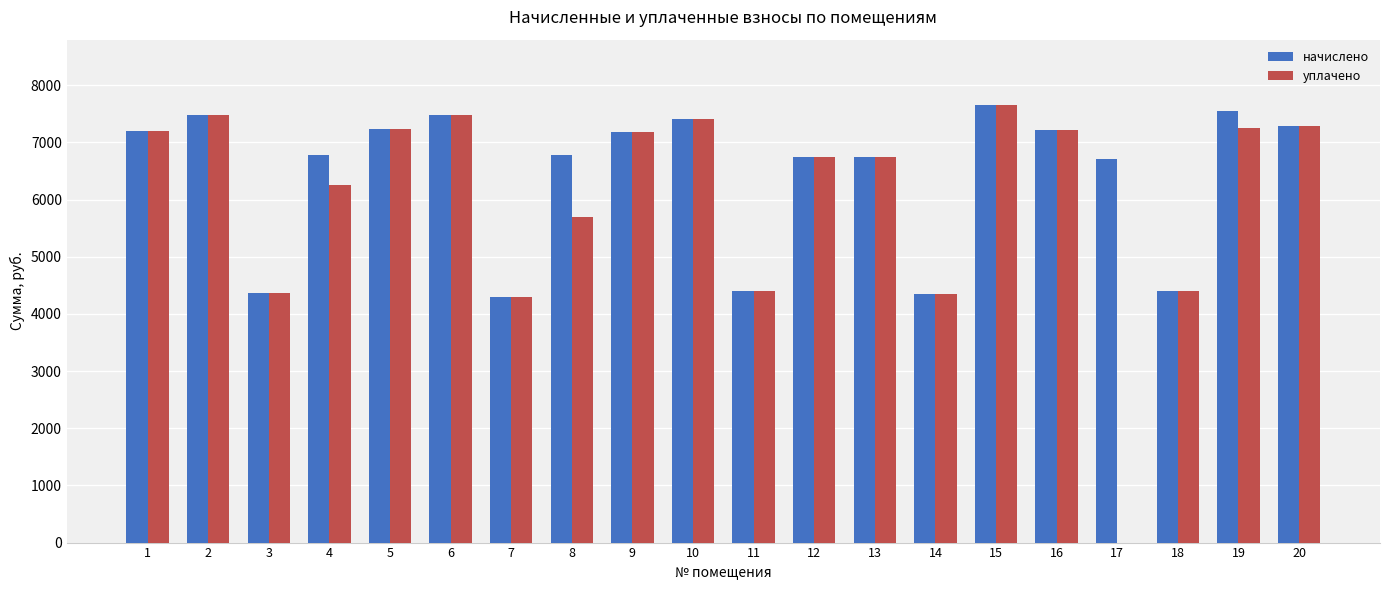

What is the average value of the уплачено series?

6031.6